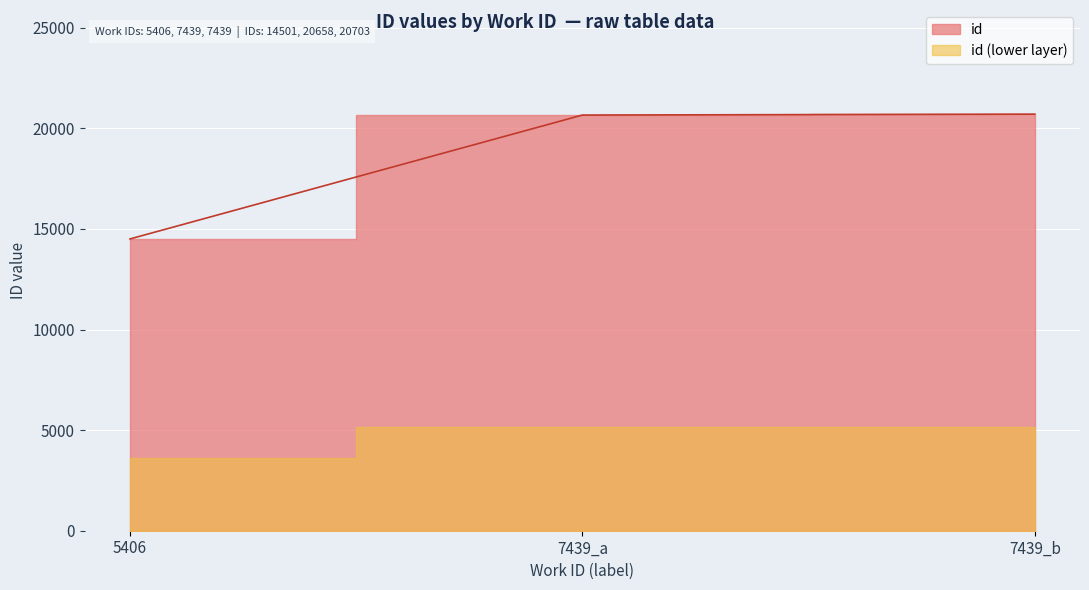

What is the sum of the values at 7439_a and 5406?

35159